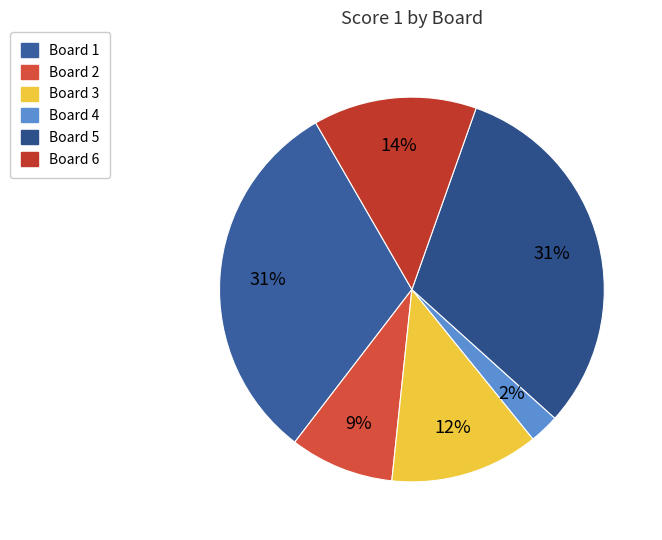

Is Board 6 the majority of the pie?

No